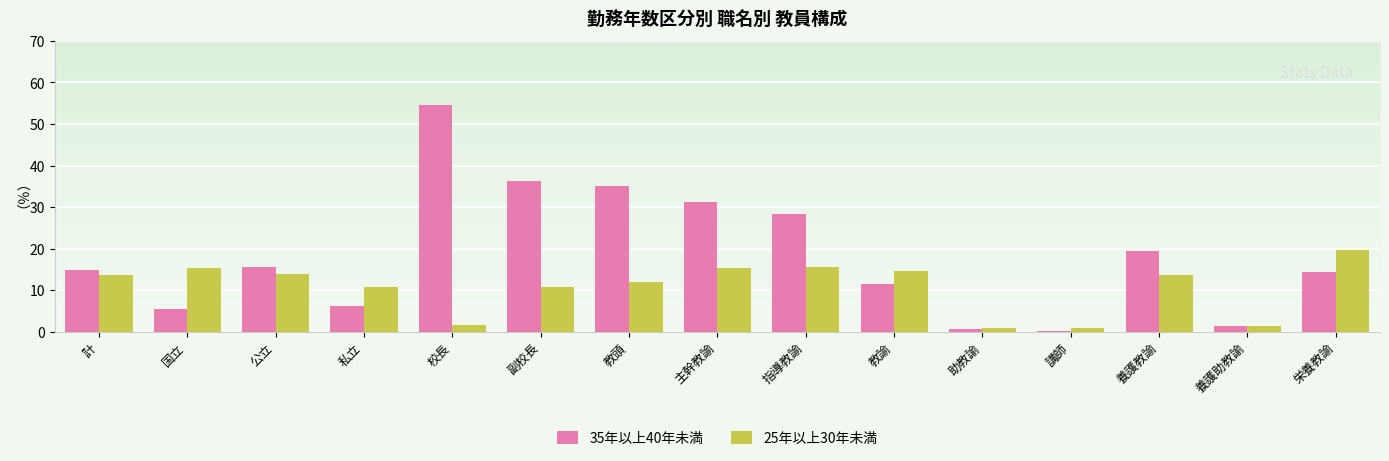

How many distinct data groups are displayed?

2